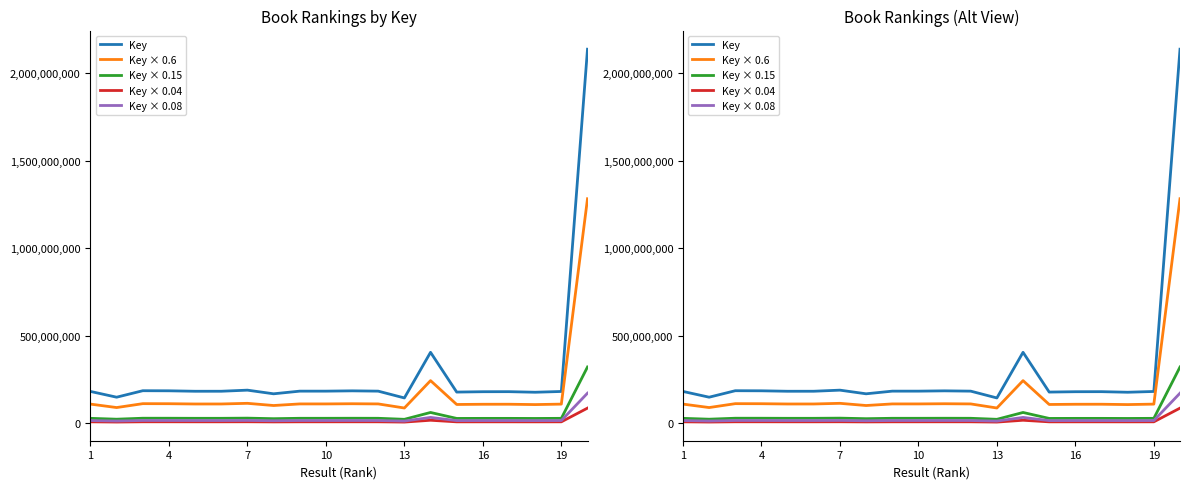

Read the Key × 0.08 value at 19.

14461854.7